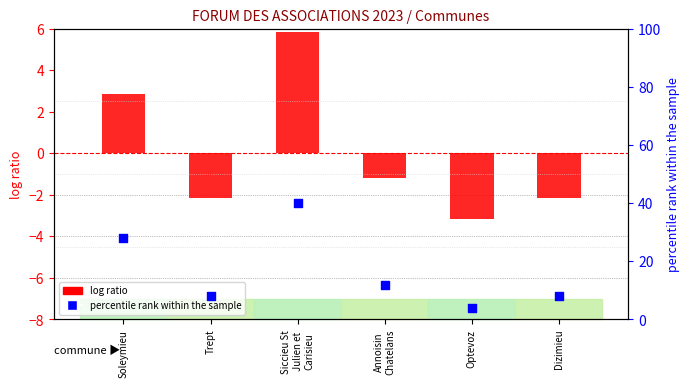

Which series reaches the minimum Y coordinate?

log ratio